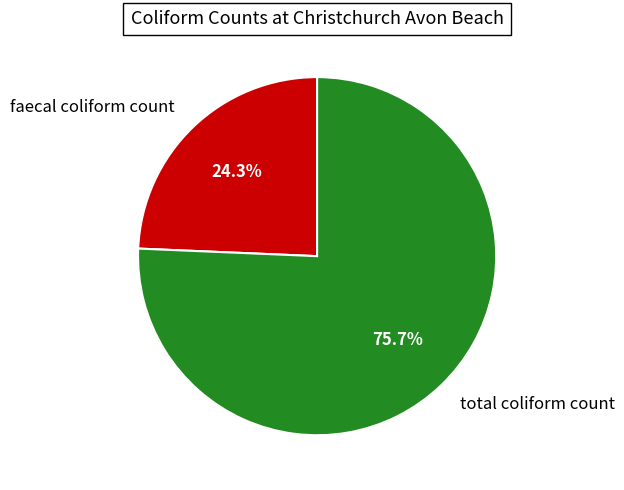

True or false: faecal coliform count accounts for 13% of the total.

False